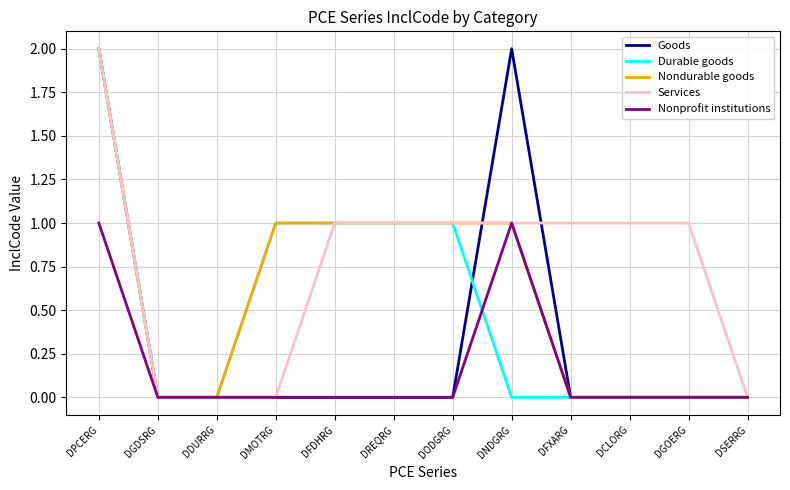

Does the chart have visible grid lines?

Yes